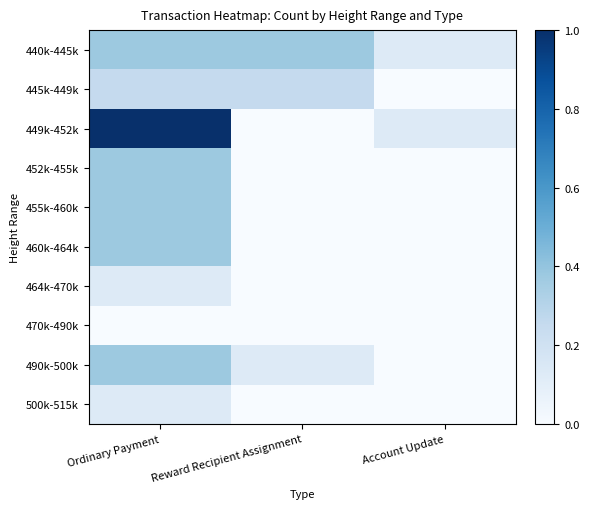

How many categories are shown in the chart?

3